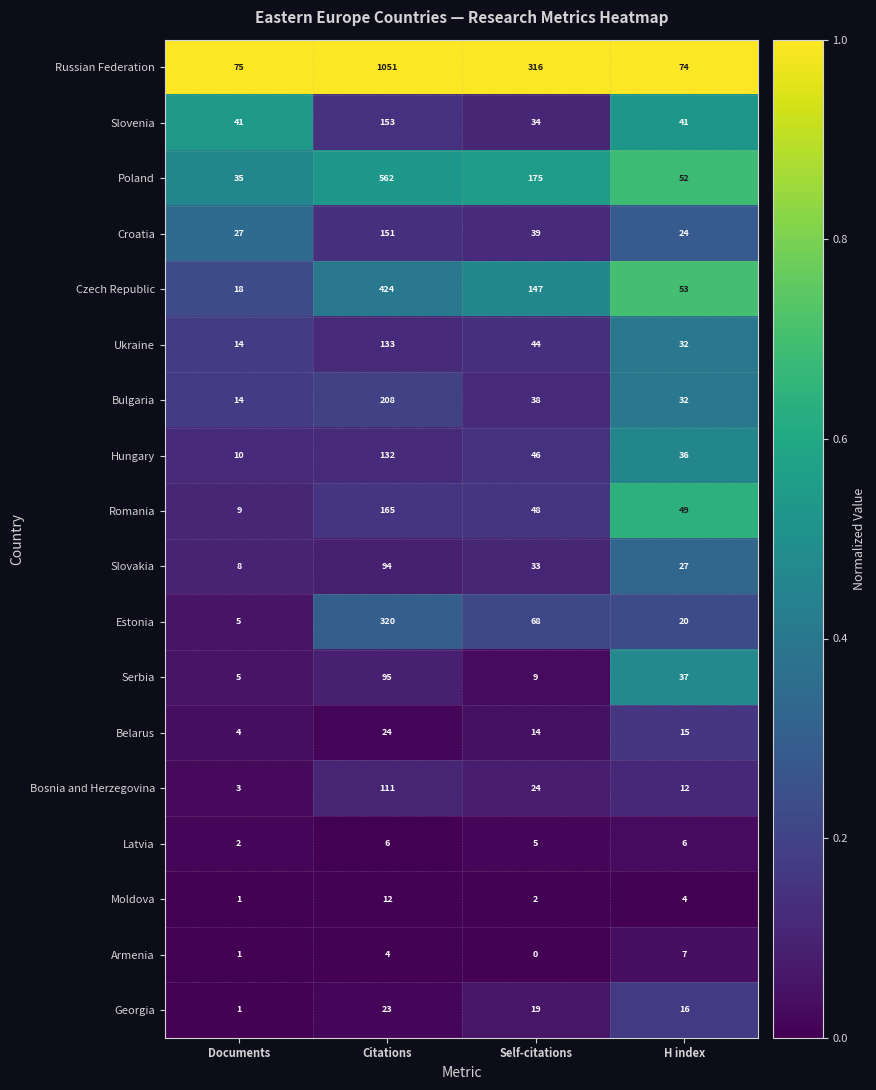

Rank the series by their maximum value, from lowest to highest.

Latvia, Armenia, Moldova, Georgia, Belarus, Slovakia, Serbia, Bosnia and Herzegovina, Hungary, Ukraine, Croatia, Slovenia, Romania, Bulgaria, Estonia, Czech Republic, Poland, Russian Federation